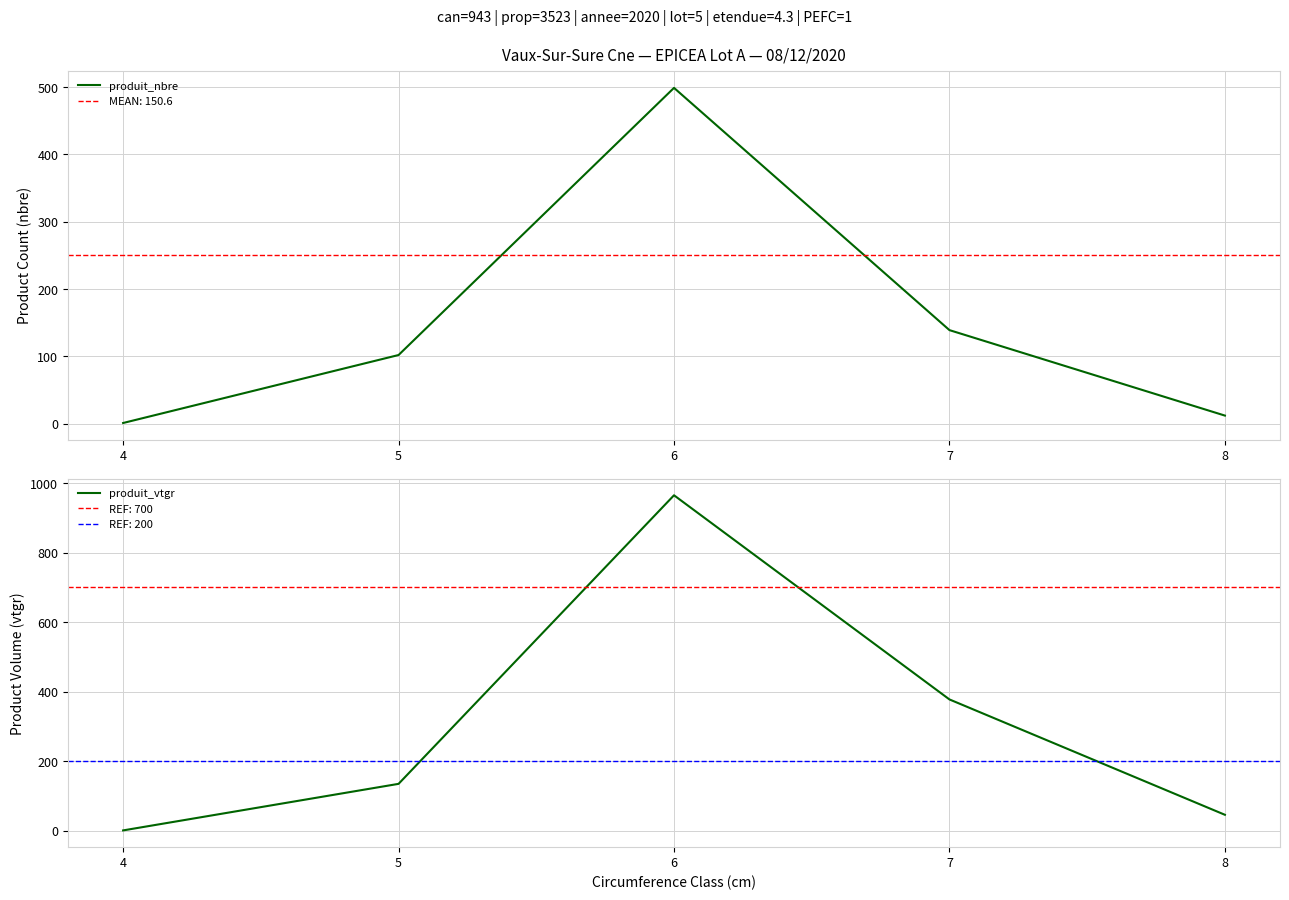

The value of produit_vtgr at 7 is 377.6. True or false?

True